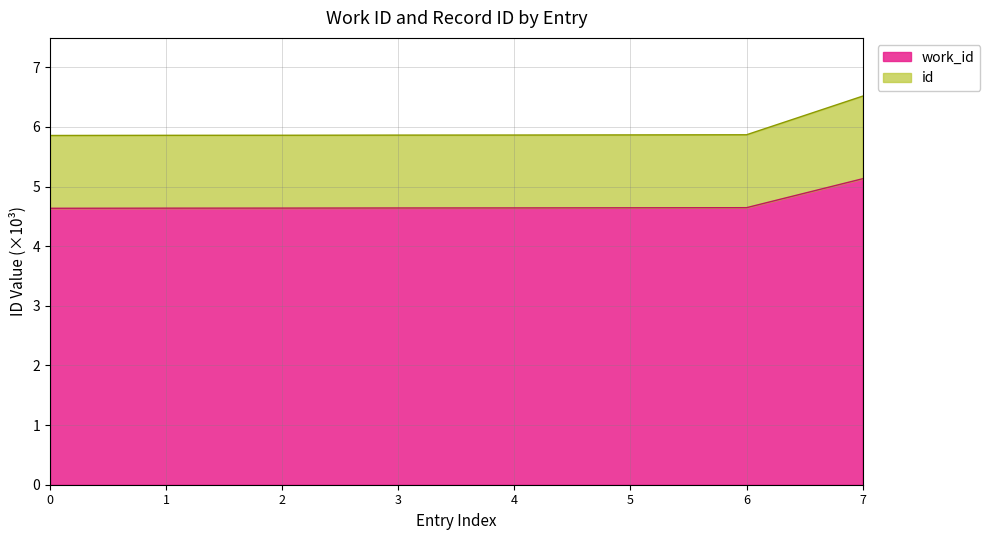

At which category is the sum across all series the highest?

7